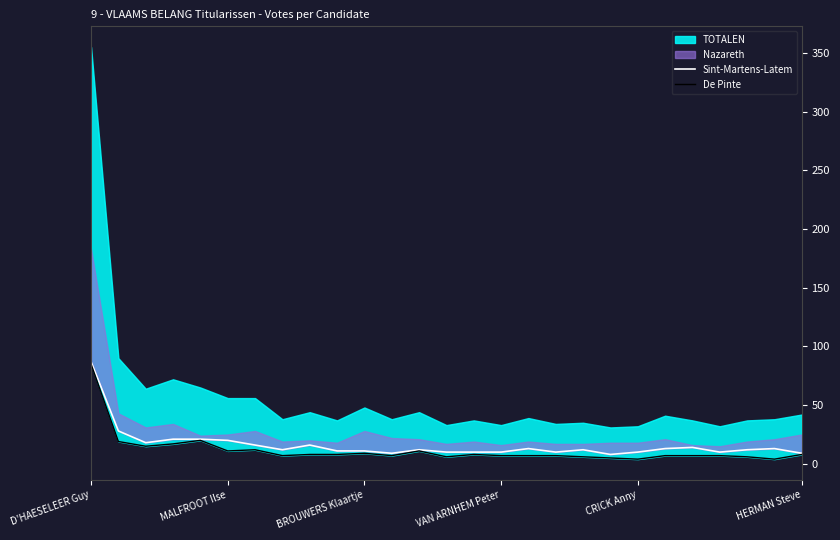

True or false: De Pinte and Sint-Martens-Latem cross at least once.

False